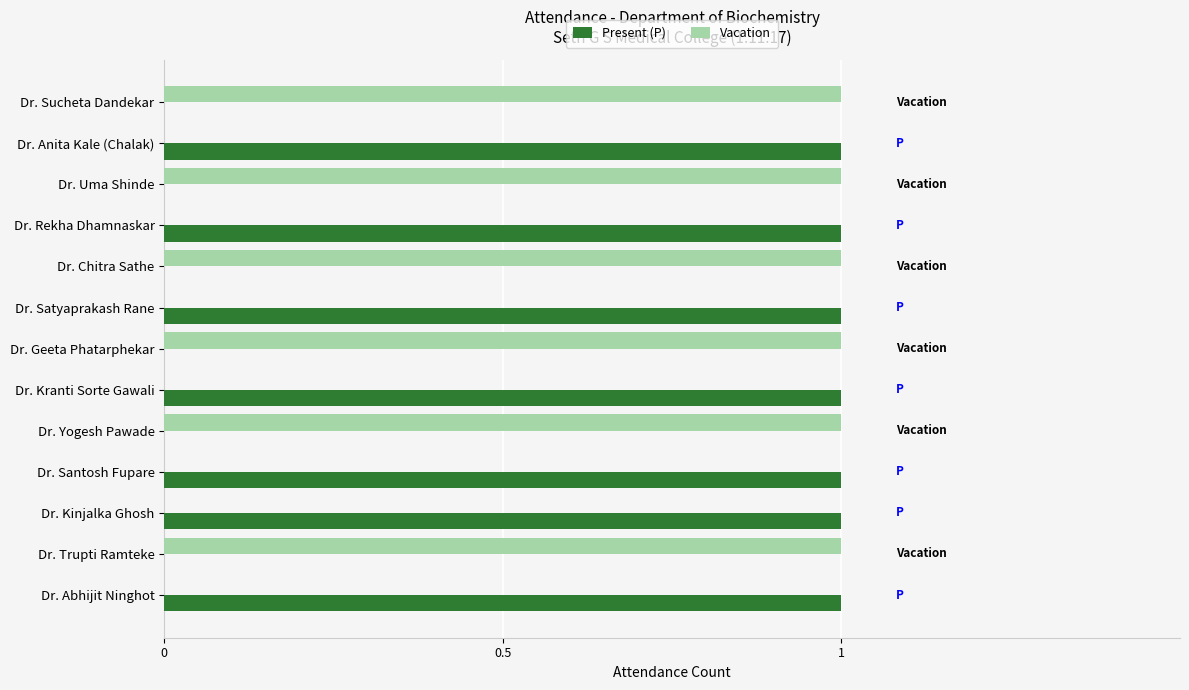

True or false: Vacation has a value of 0 at Dr. Sucheta Dandekar.

False